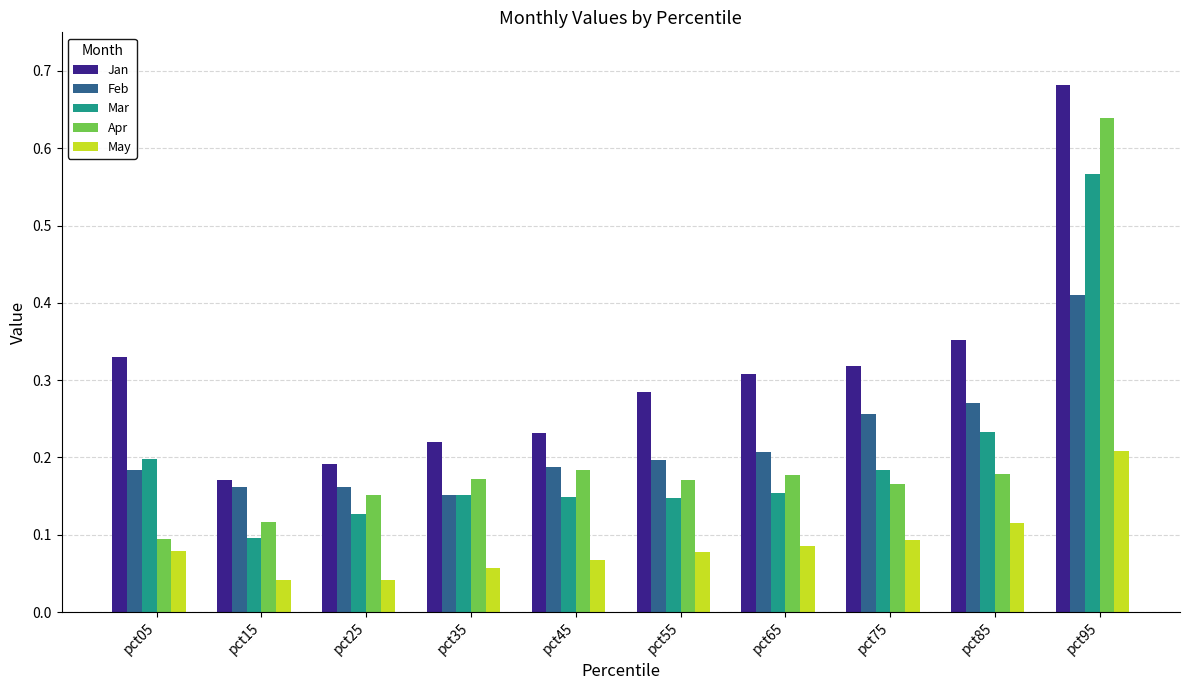

What is the sum of all Mar values?

2.0